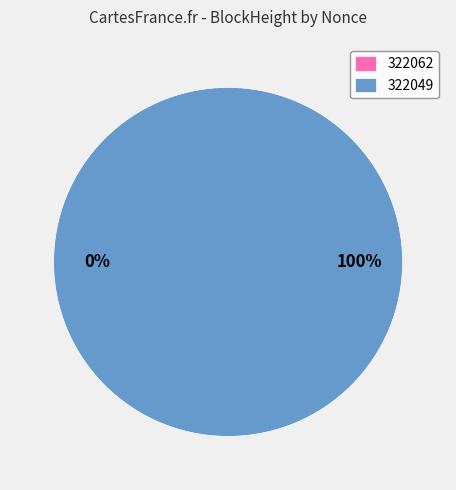

What is the change in value from 322062 to 322049?

+11751